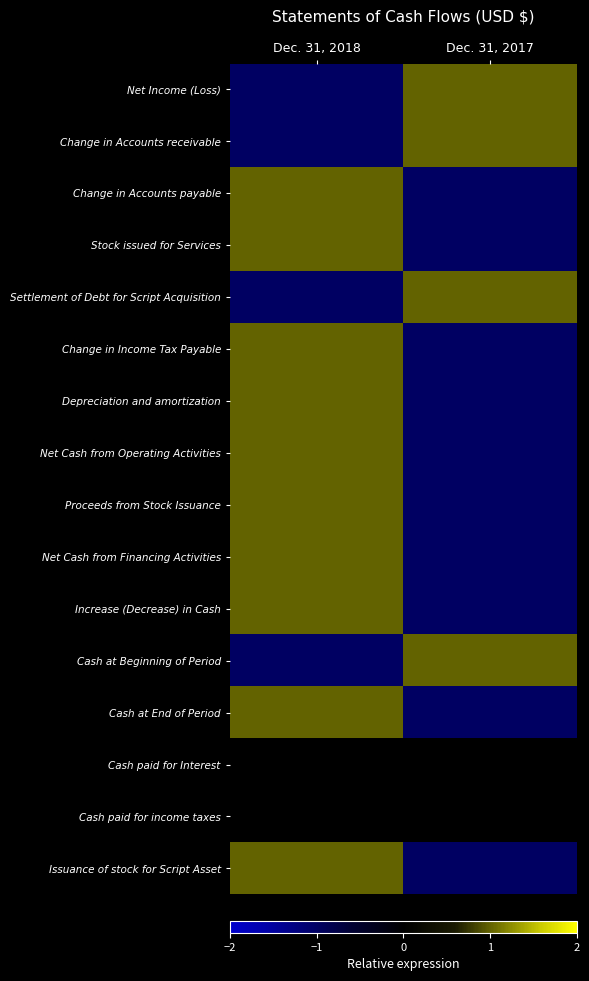

At which category is the sum across all series the highest?

Dec. 31, 2018